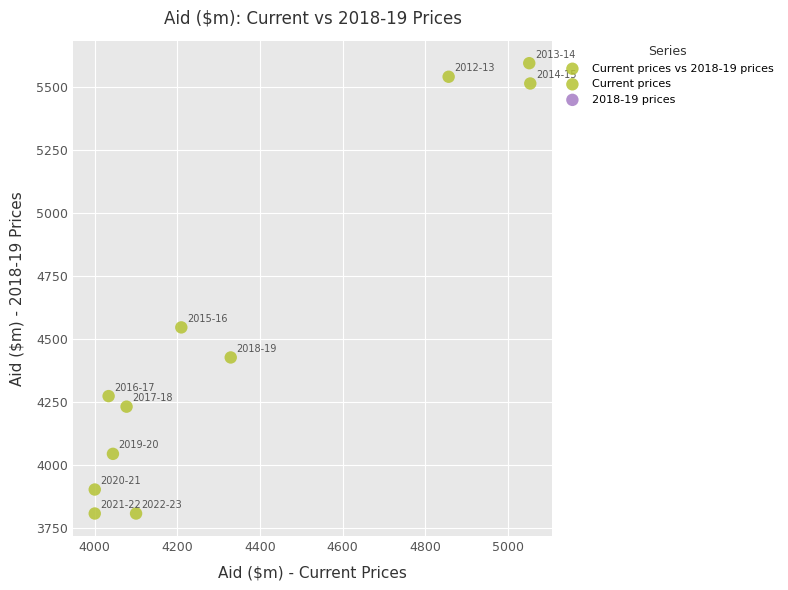

What is the average Y value?

4516.9